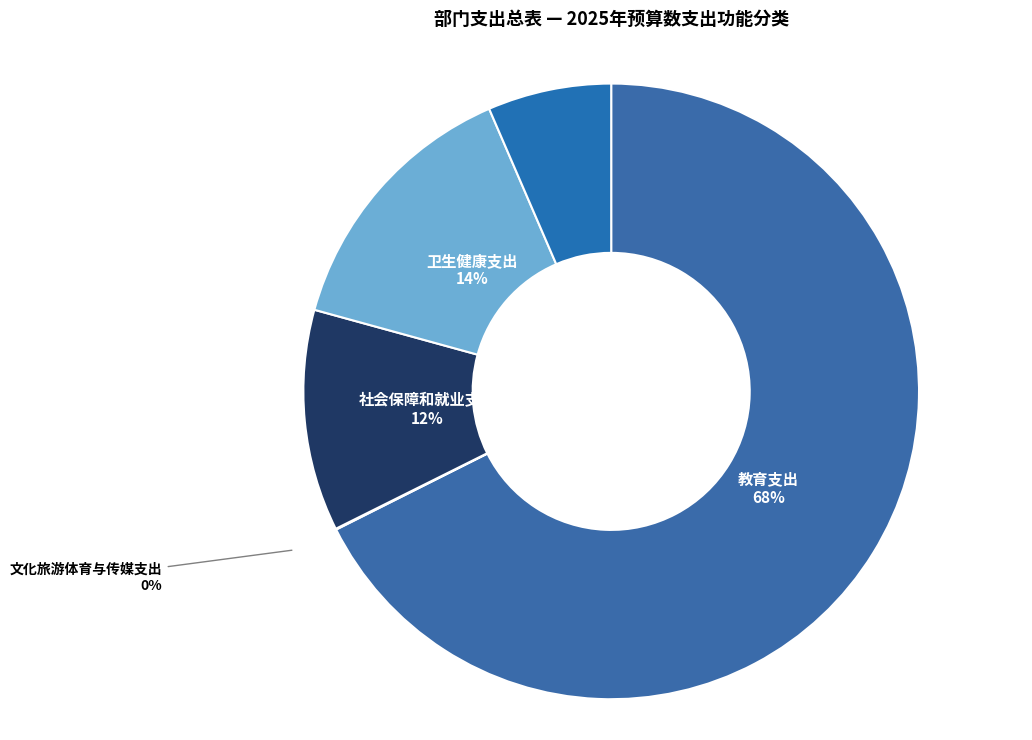

Is the sum of 卫生健康支出 and 住房保障支出 greater than half?

No